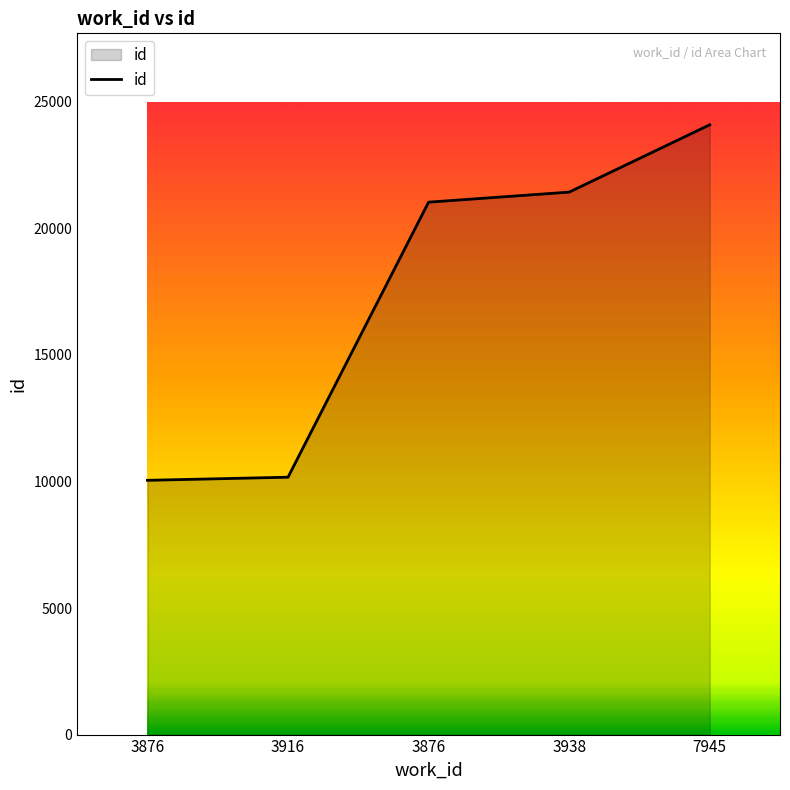

True or false: the data shows 10167 at 3916.

True